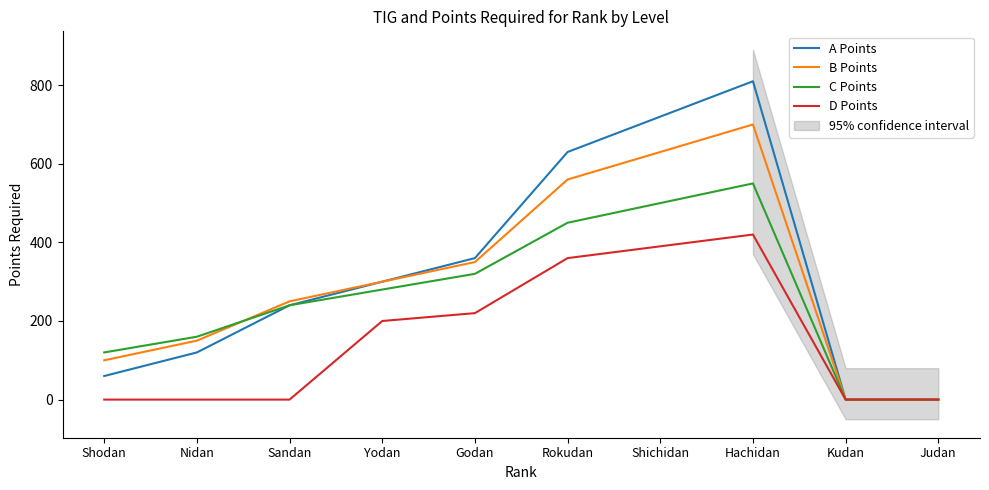

At Rokudan, list the series in order from largest to smallest.

A Points, B Points, C Points, D Points